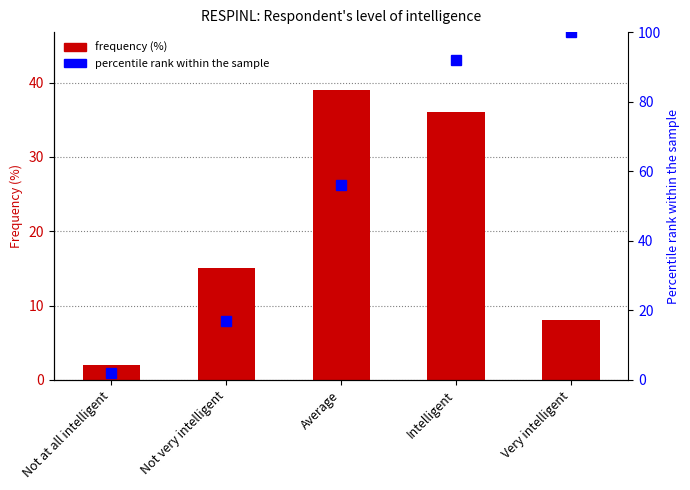

The percentile rank within the sample series shows 56.0 at Average. True or false?

True